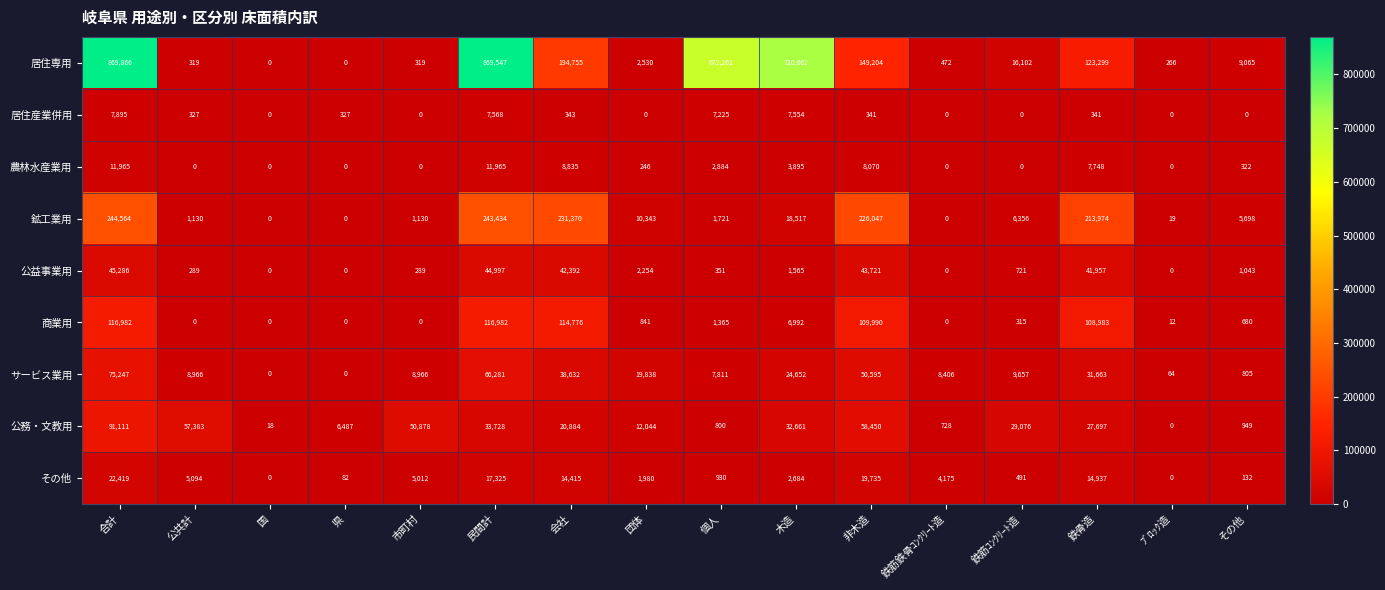

How many values in サービス業用 are above zero?

14